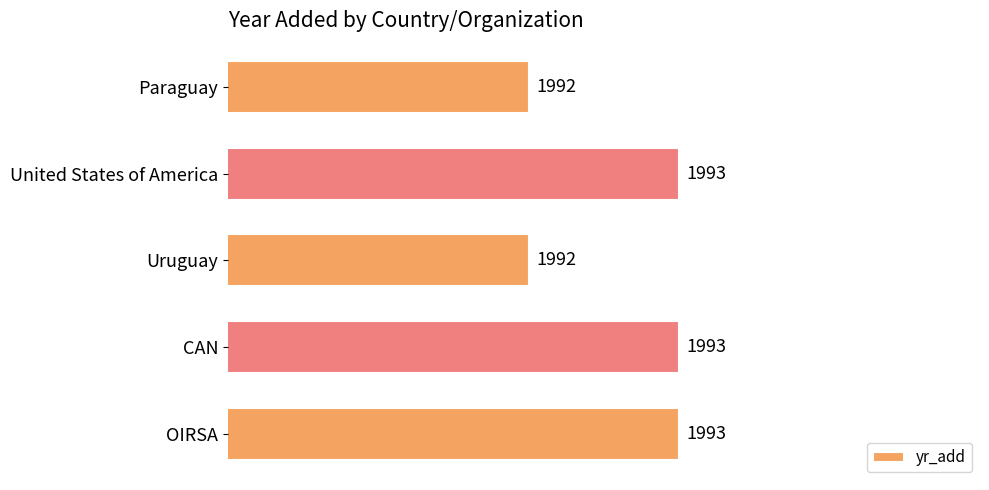

What is the ratio of the value at Paraguay to the value at United States of America?

1.0